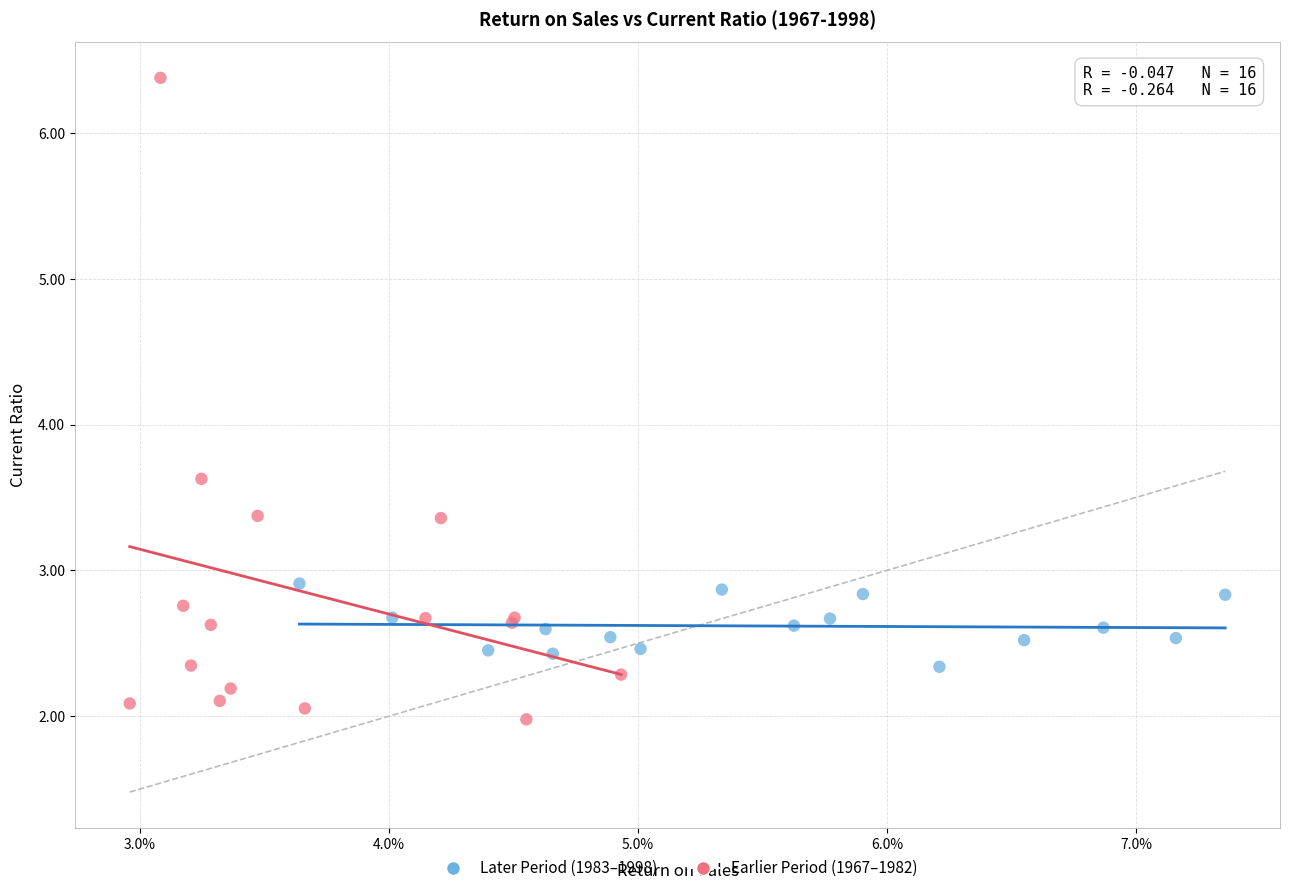

Which series has the widest spread of Y values?

Earlier Period (1967–1982)